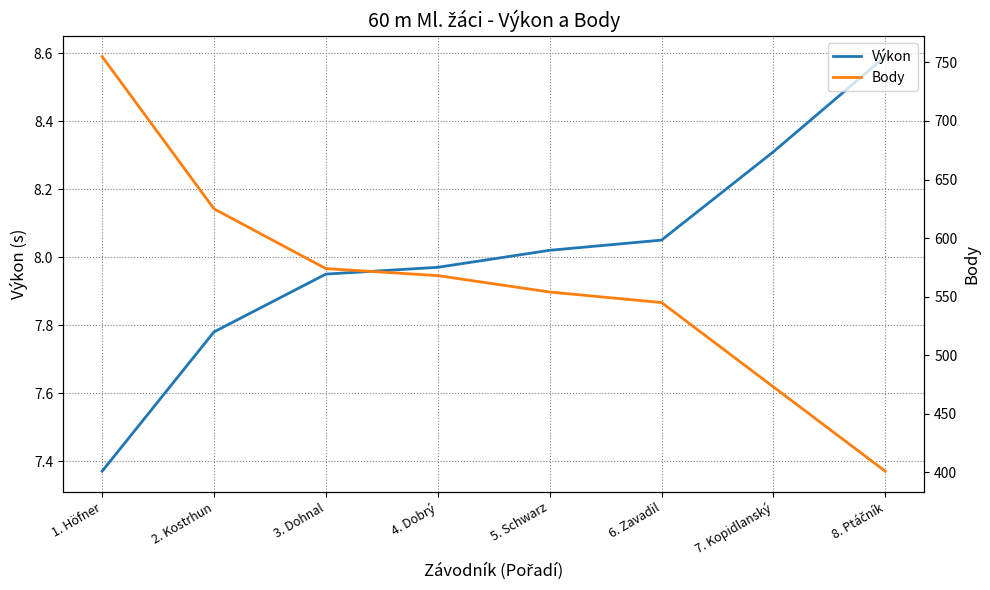

Rank the series by their maximum value, from highest to lowest.

Body, Výkon